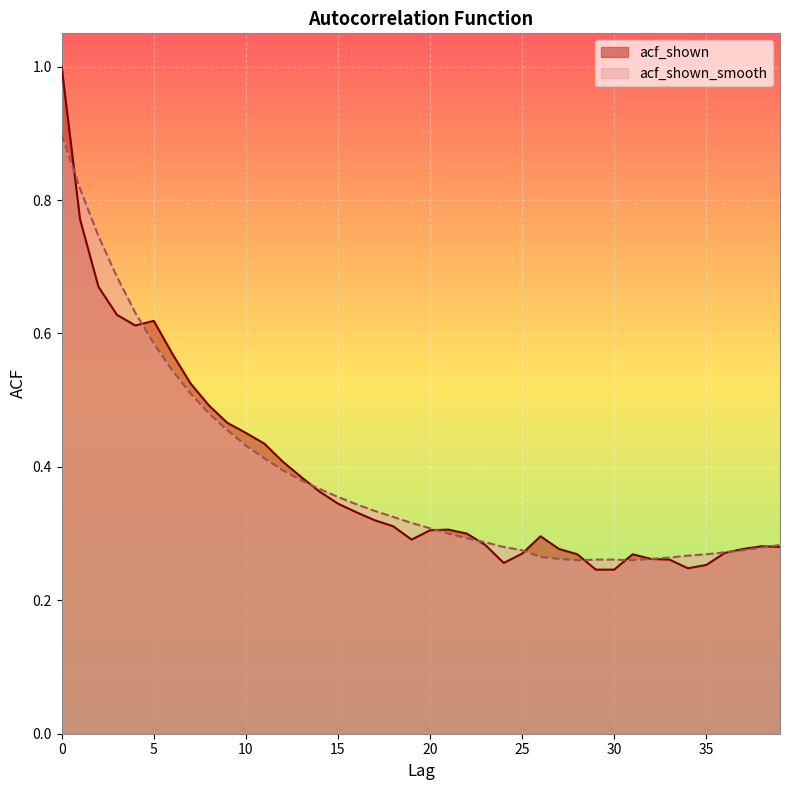

List the series in order of their overall mean, lowest first.

acf_shown, acf_shown_smooth